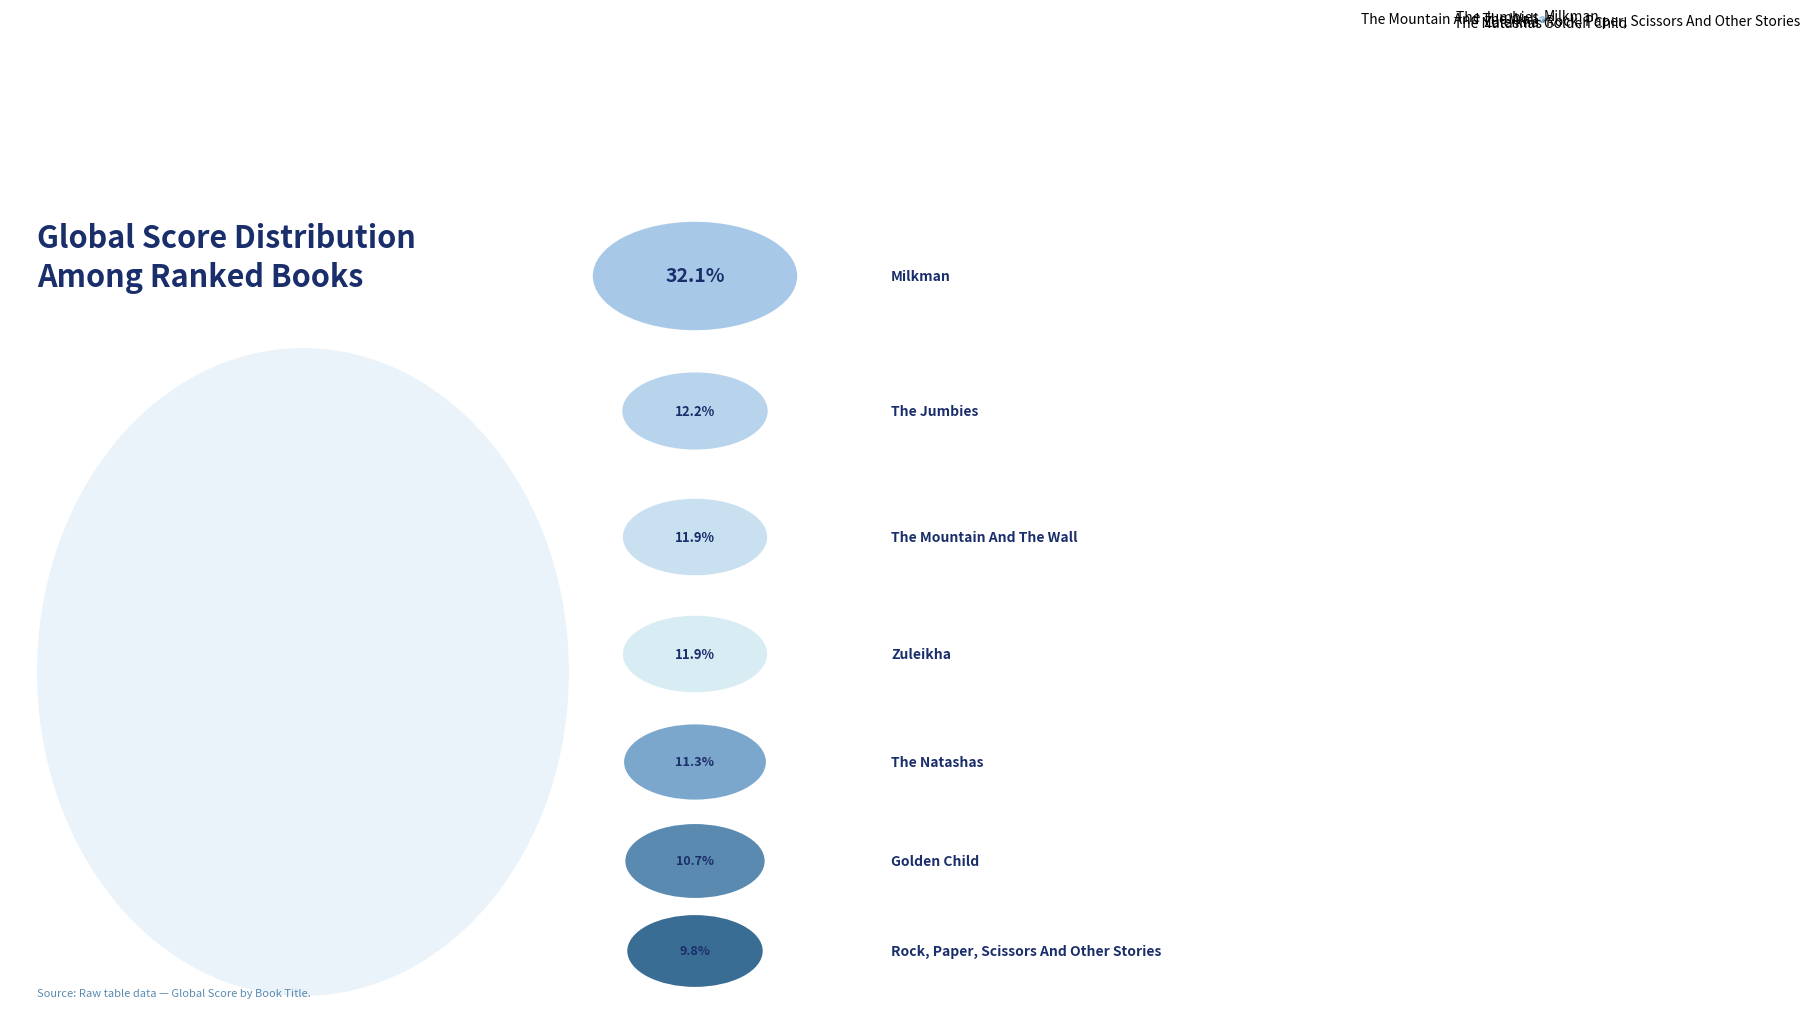

Is there a majority slice in this chart?

No